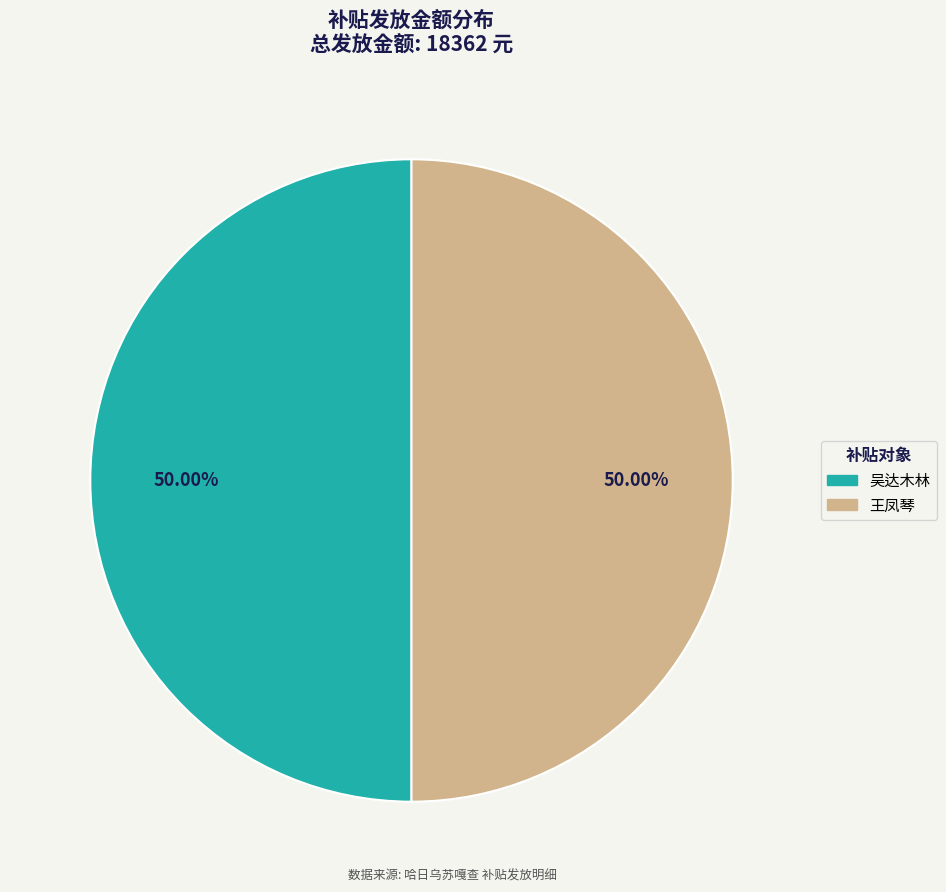

Approximately how many times larger is the value at 吴达木林 compared to 王凤琴?

1.0